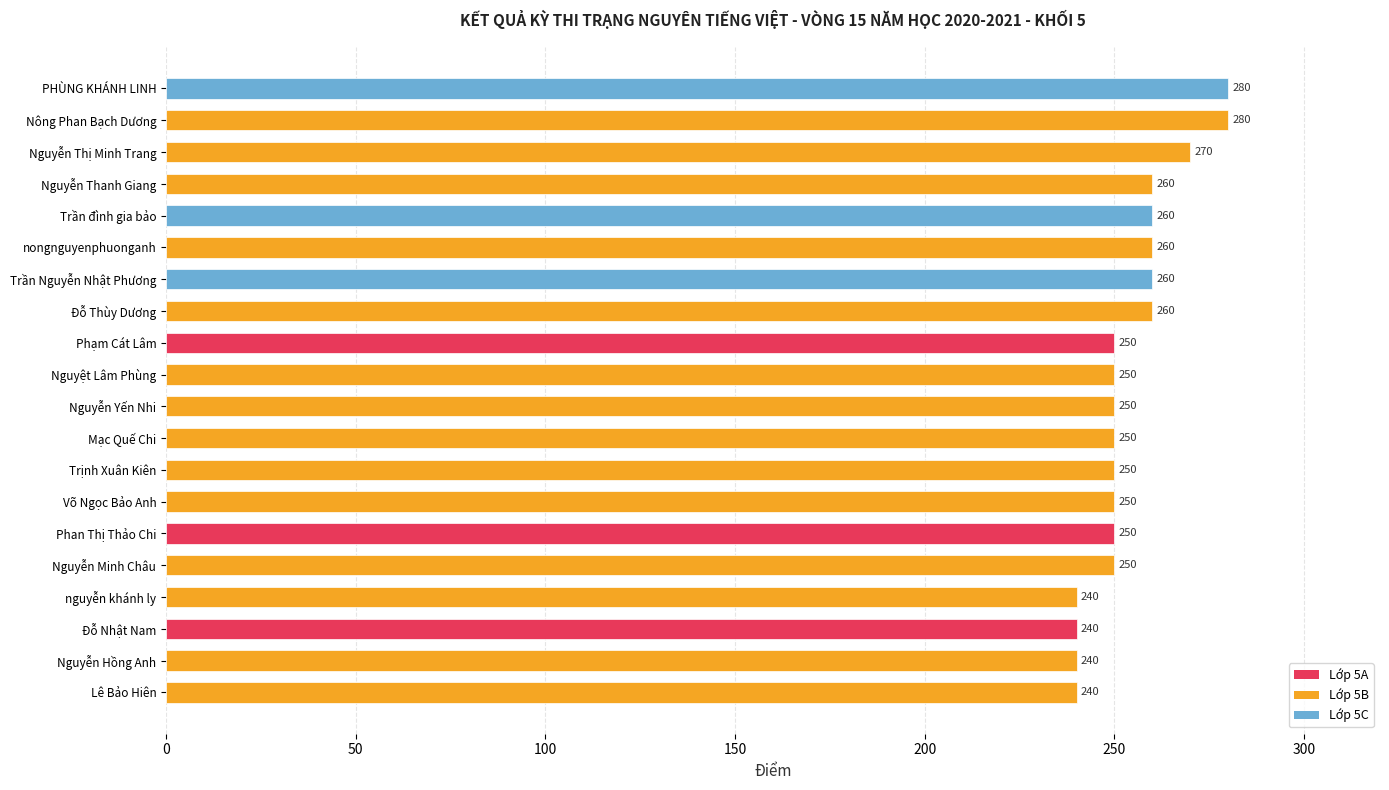

What is the sum of the values at PHÙNG KHÁNH LINH and nongnguyenphuonganh?

540